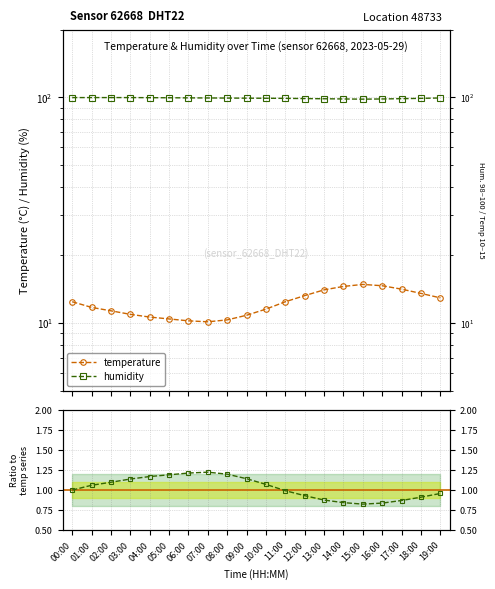

True or false: humidity and temperature cross at least once.

False